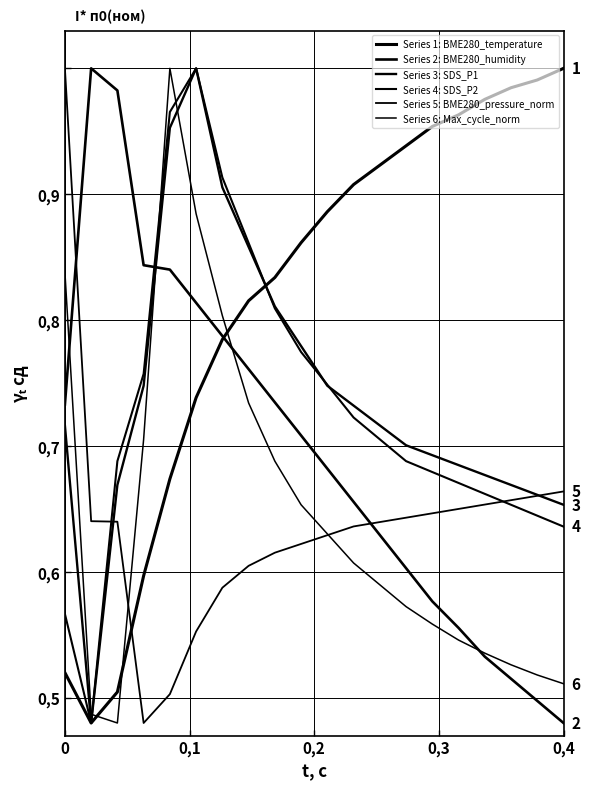

Does the chart have visible grid lines?

Yes